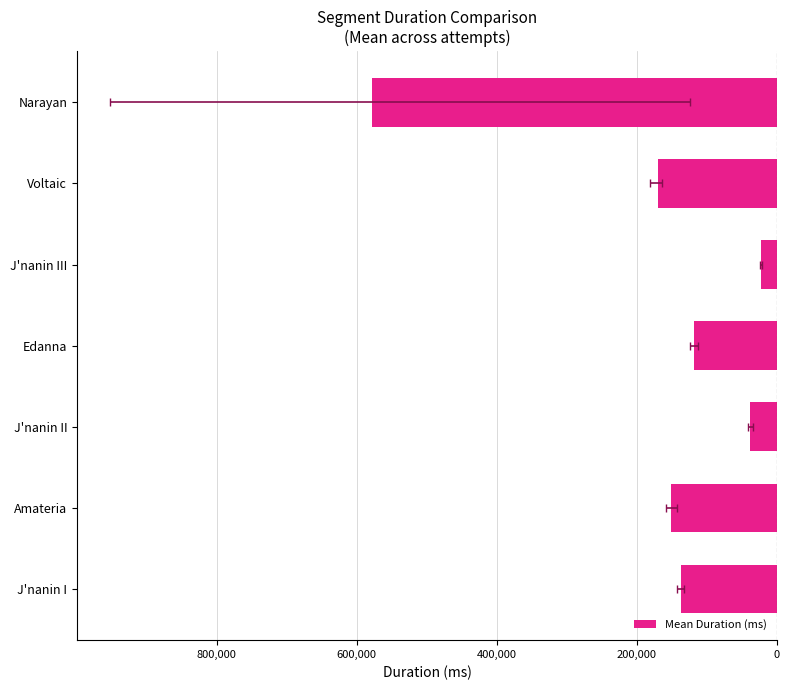

What is the value of the 6th bar from the left?

-170320.0